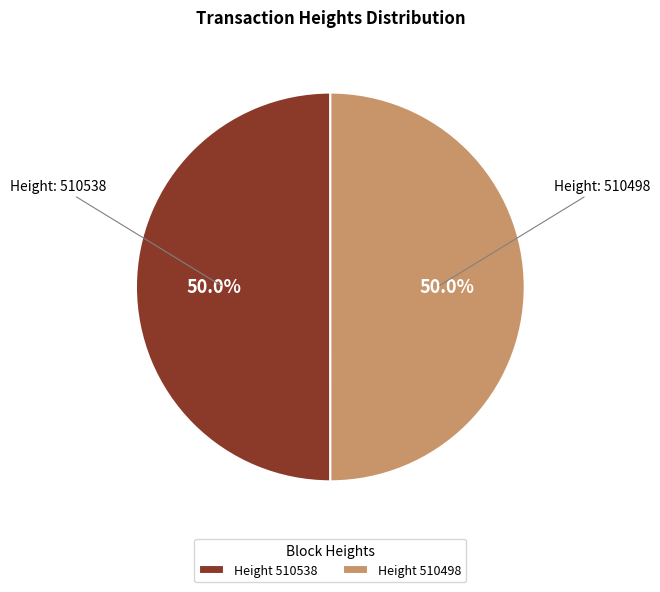

What is the ratio of the value at Height 510538 to the value at Height 510498?

1.0